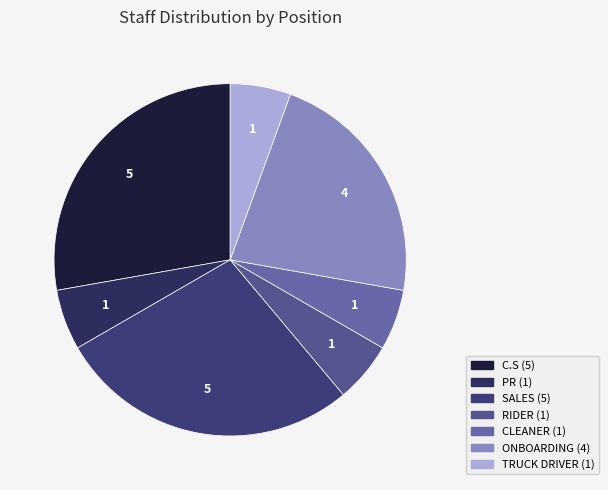

Count the number of slices in the pie.

7